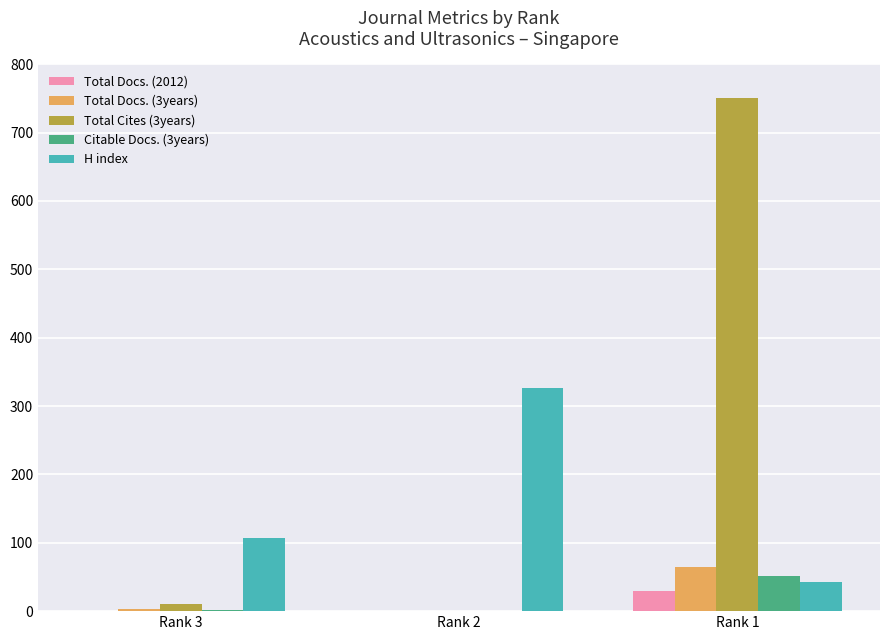

How many groups of bars are there?

3